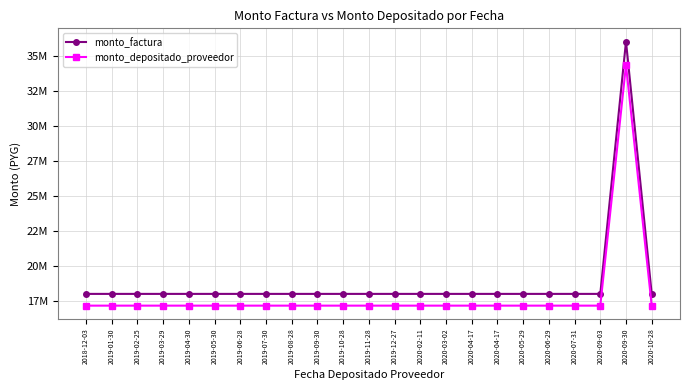

What is the lowest value of the monto_depositado_proveedor series?

17162057